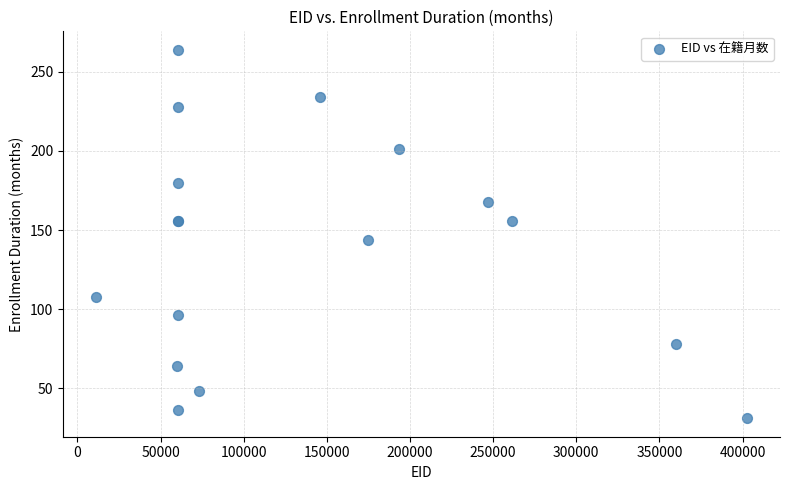

What Y value in the scatter plot is closest to 147?

144